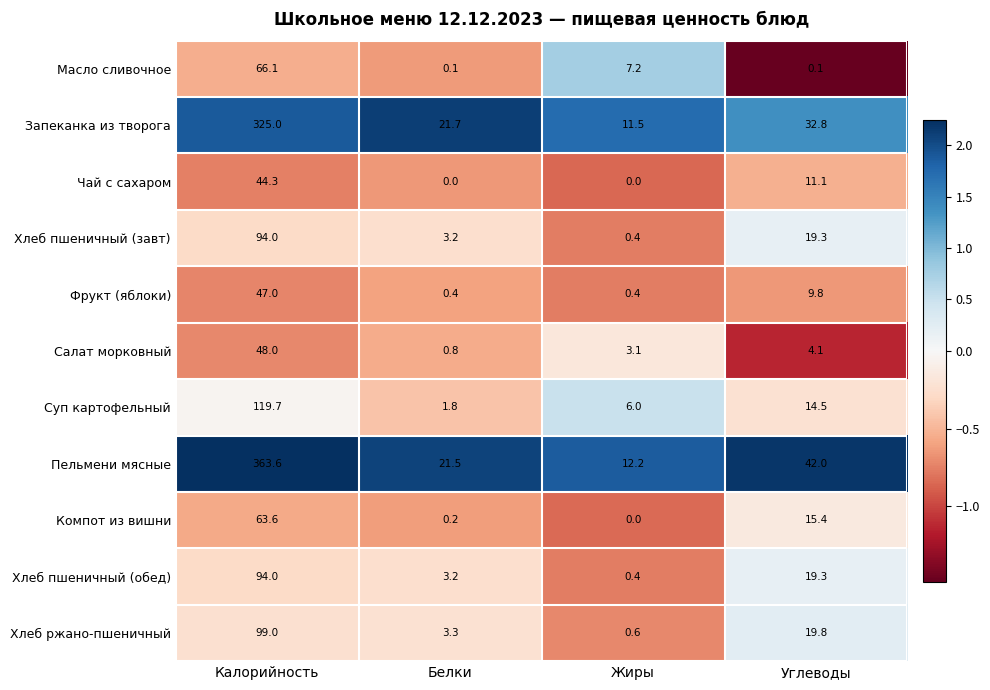

What is the difference between the Хлеб ржано-пшеничный values at Жиры and Углеводы?

19.2